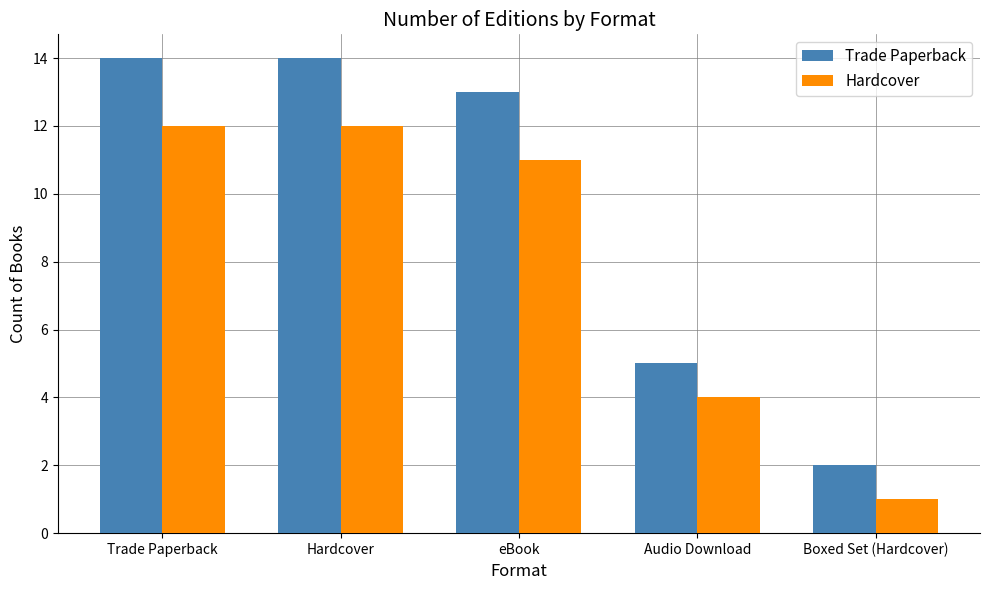

What is the average value of the Trade Paperback series?

10